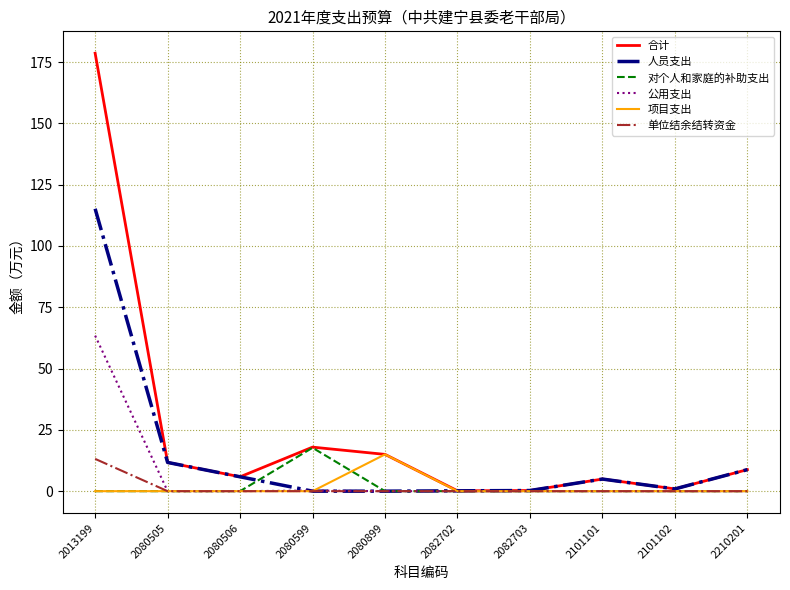

Is it true that 公用支出 equals -23.7 at 2082702?

False